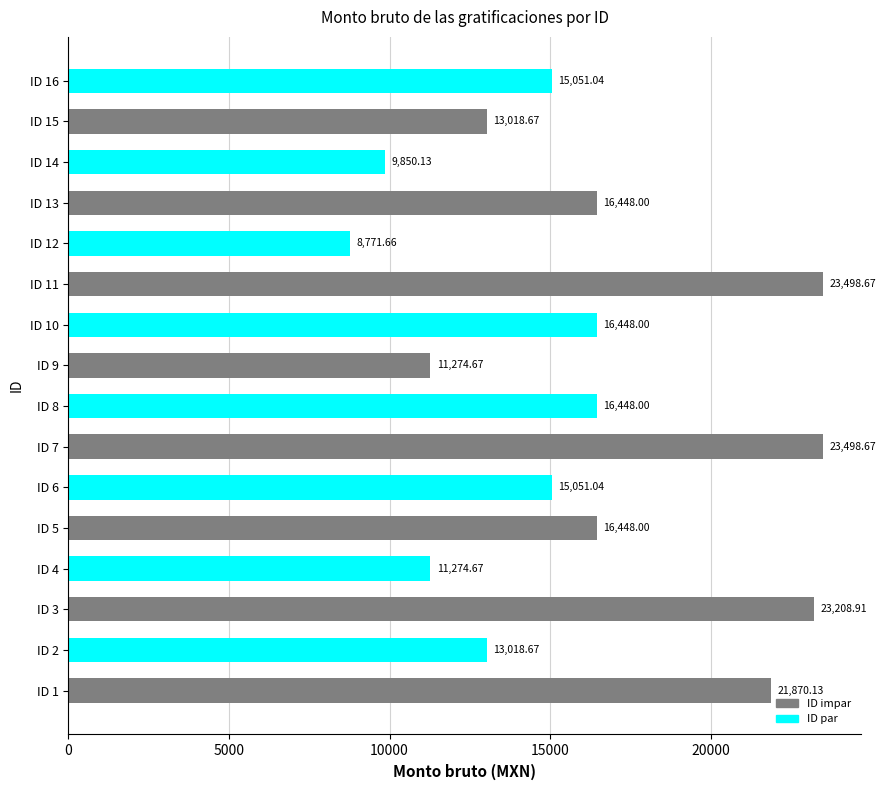

What is the difference between the second highest and second lowest values?

13648.5